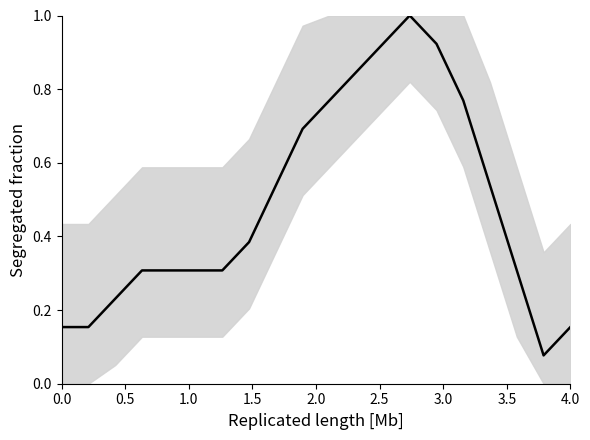

Is this an area chart (filled region under the line)?

No